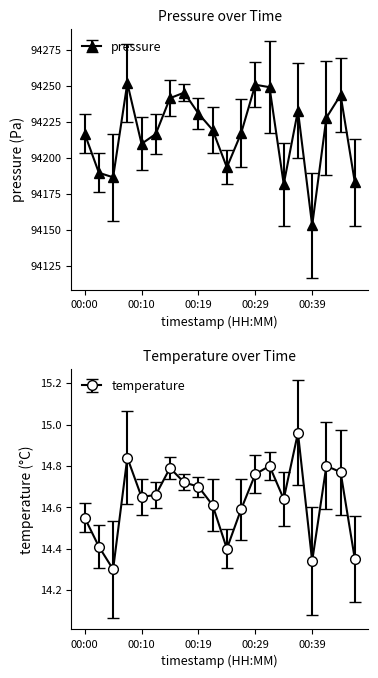

Is the value of pressure at 00:27 greater than the value of temperature at 00:39?

Yes